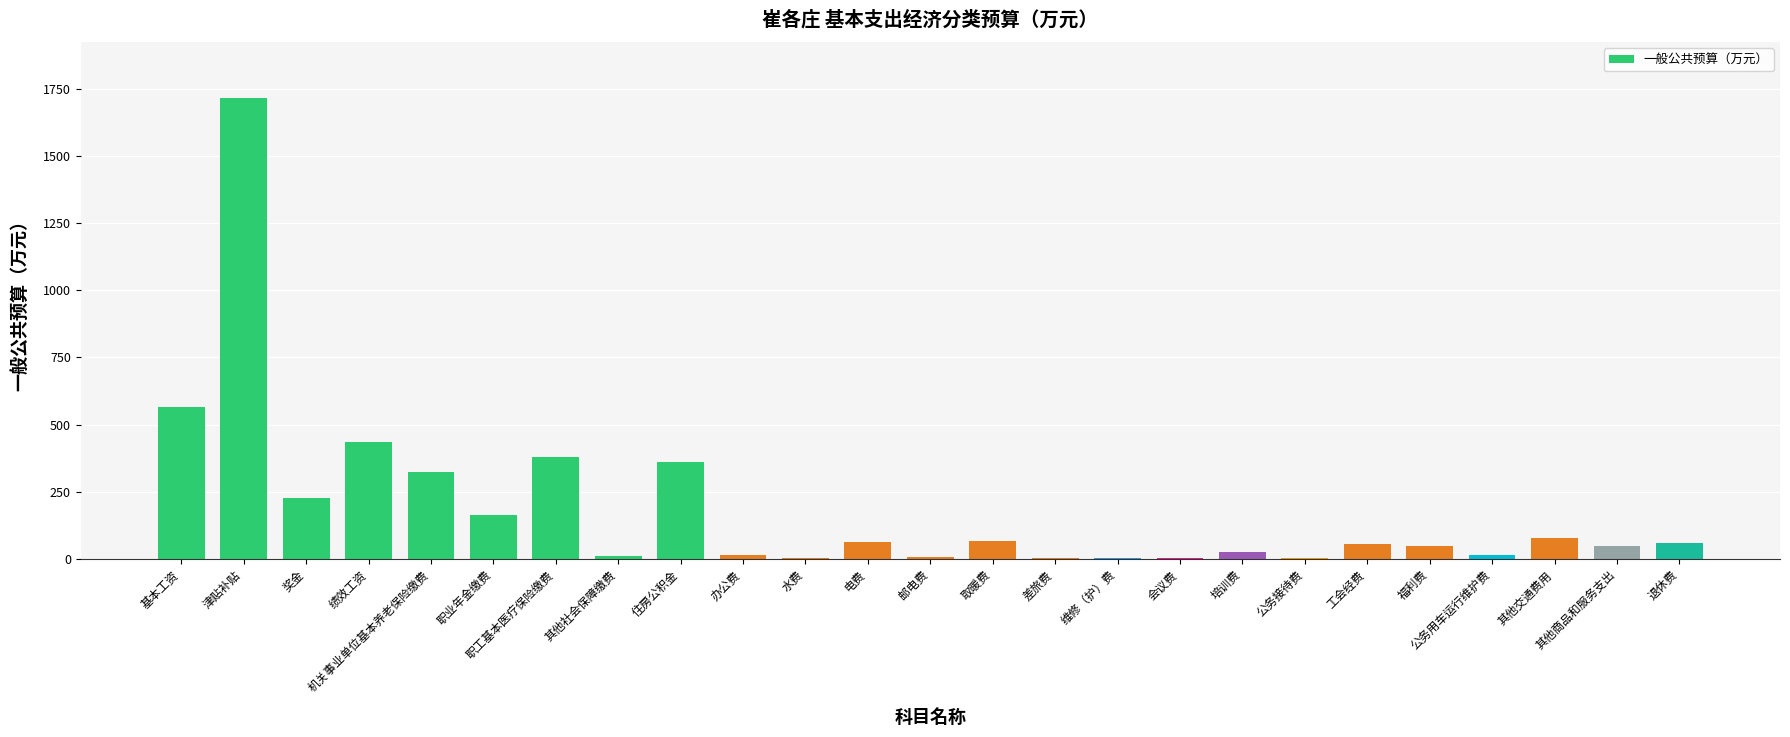

Which category has the highest value across all series?

津贴补贴